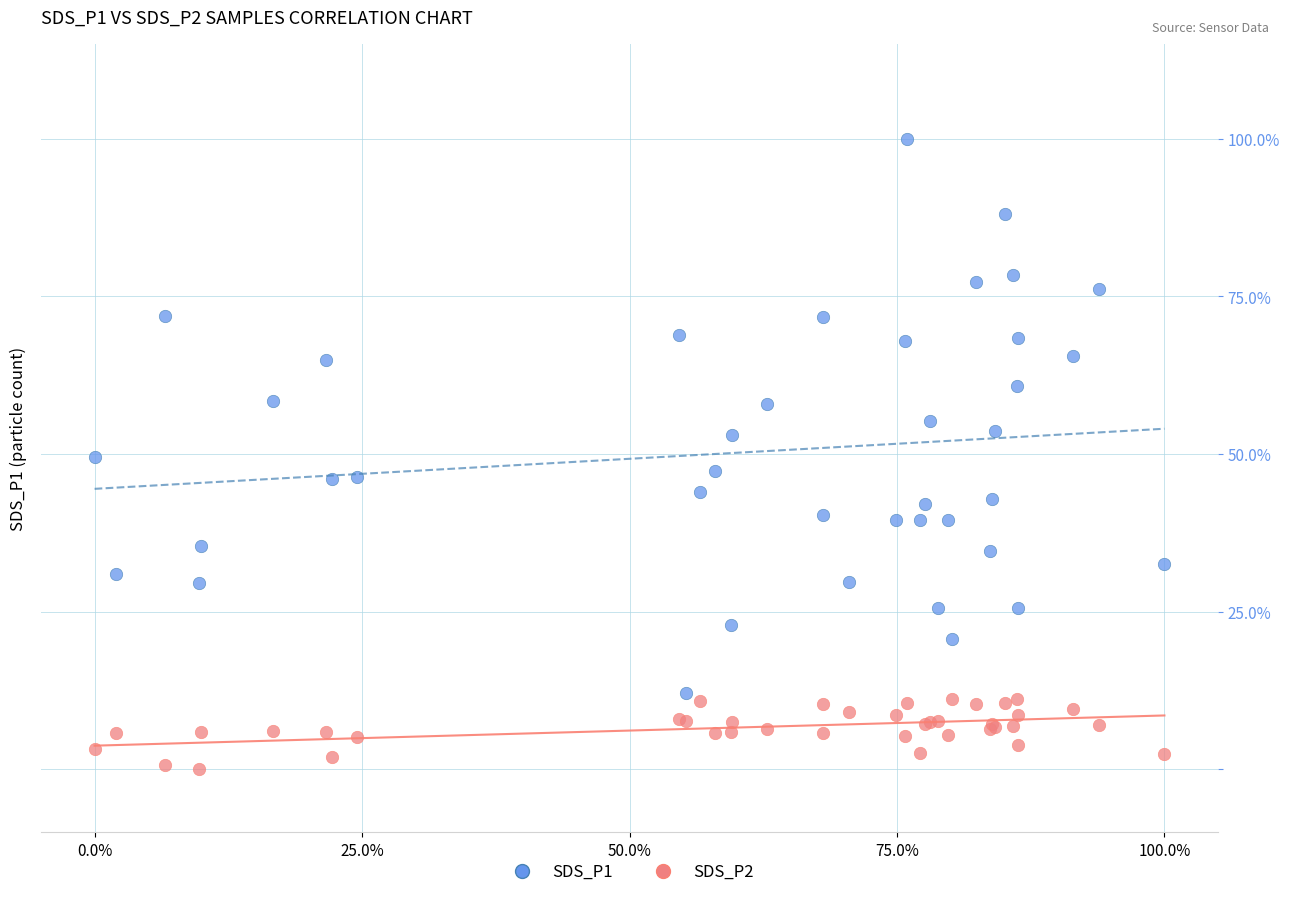

What are all the series names shown in the legend?

SDS_P1, SDS_P2